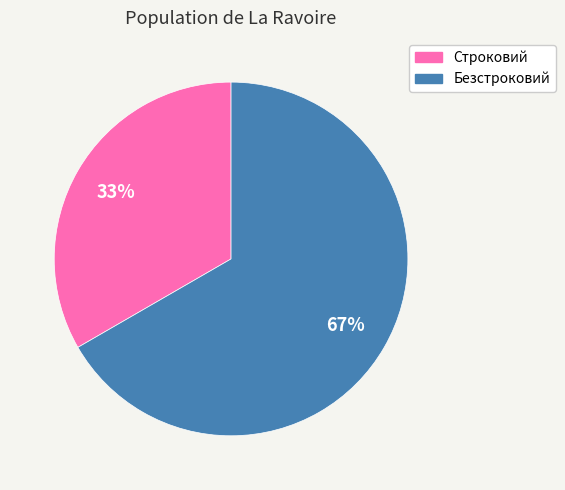

Does Строковий account for over 50% of the chart?

No